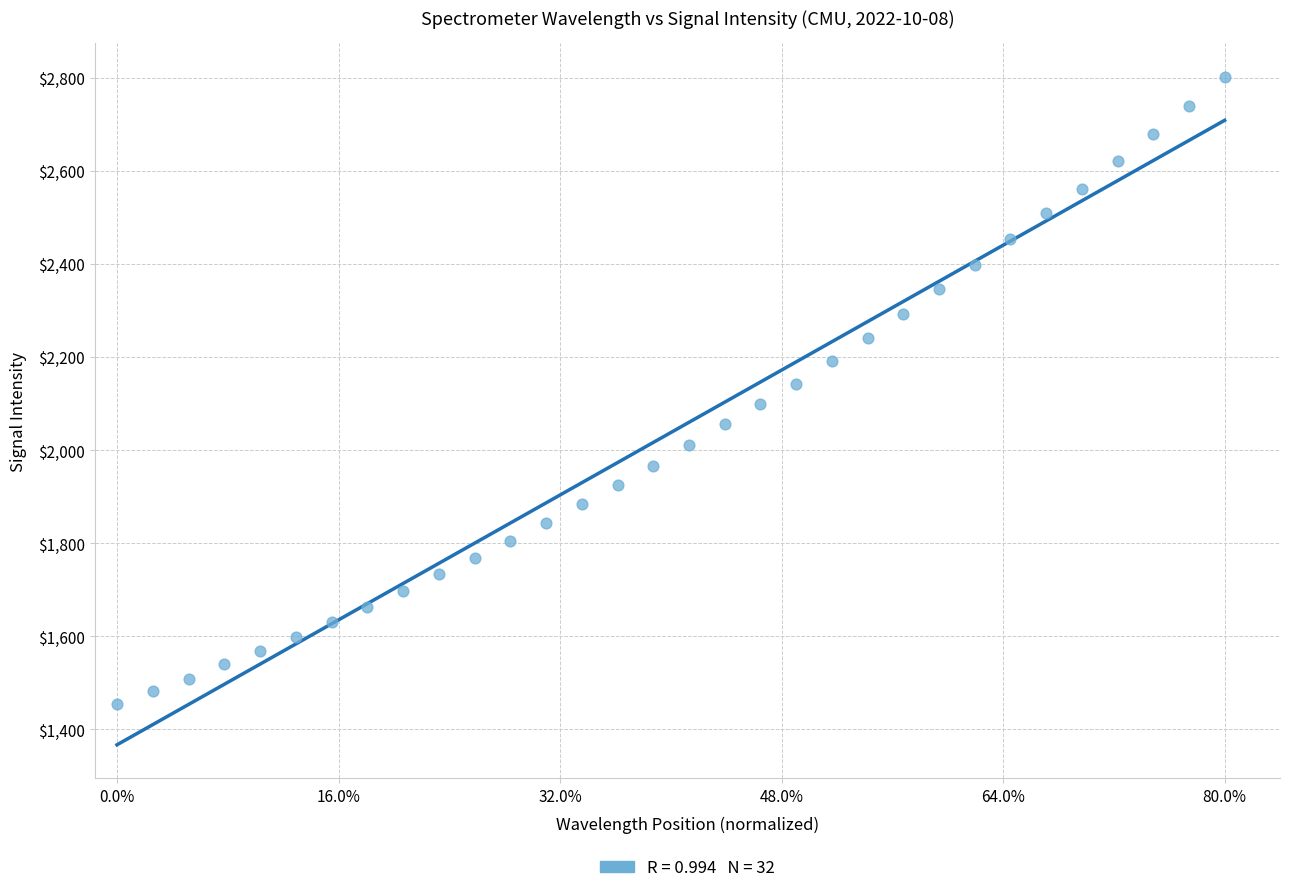

What is the range of X values (max minus min)?

1.0